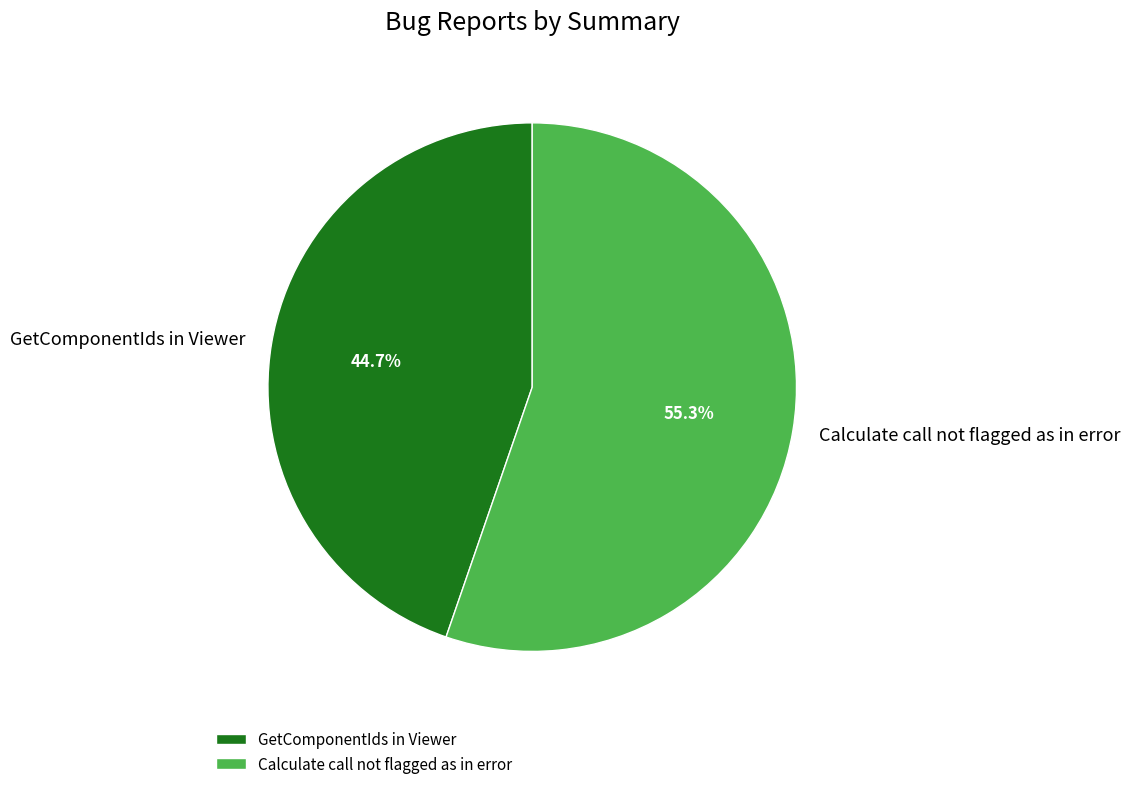

To the nearest percent, what portion does Calculate call not flagged as in error represent?

55%